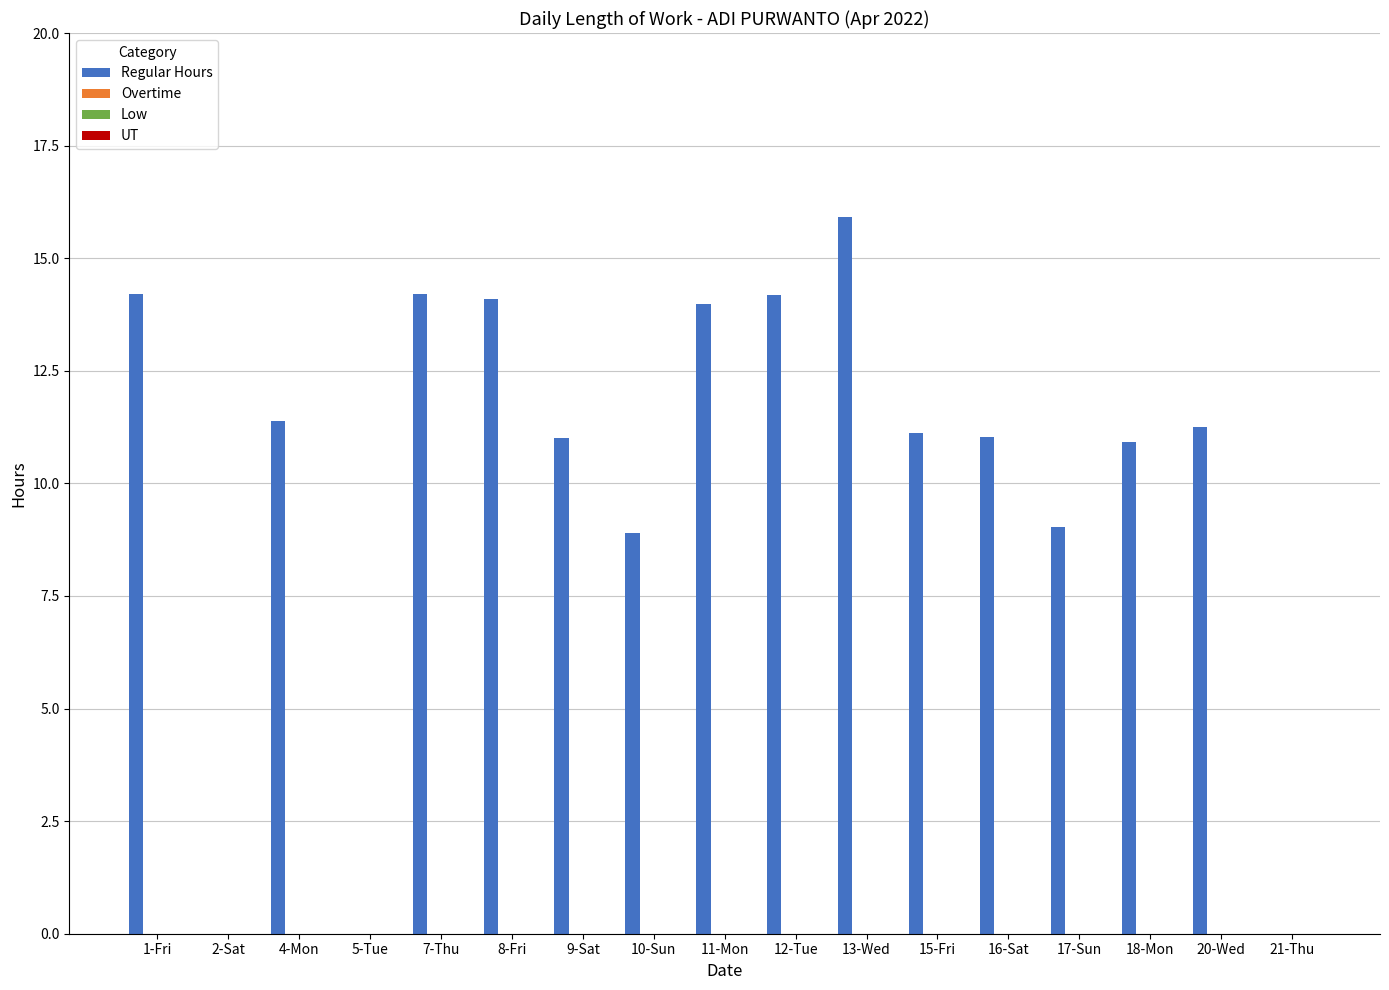

Does the chart contain stacked bars?

No